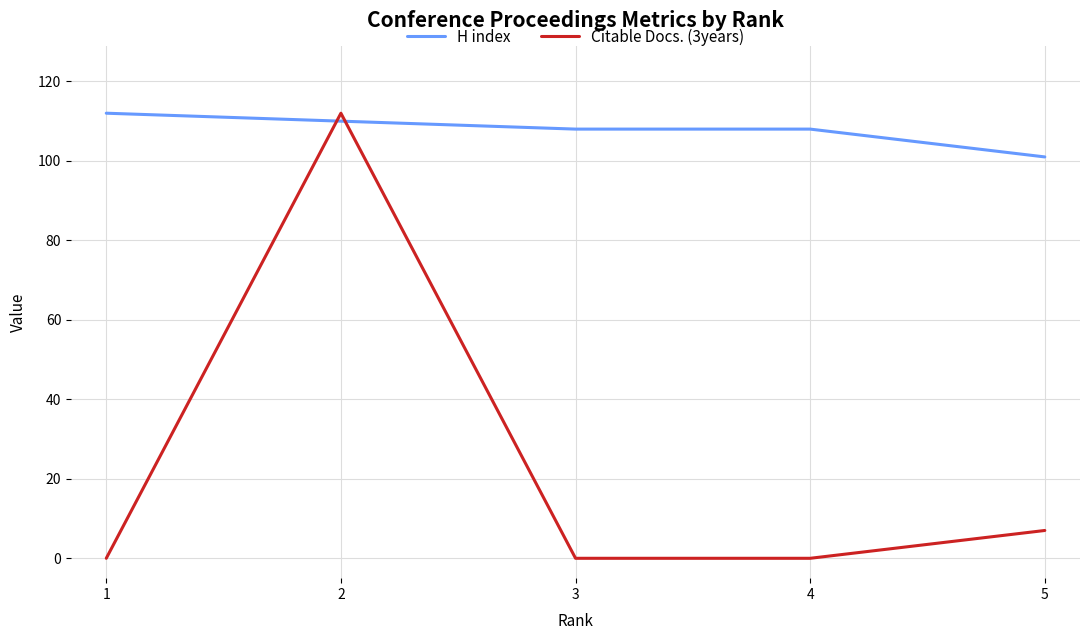

Rank the series by their average value, from lowest to highest.

Citable Docs. (3years), H index